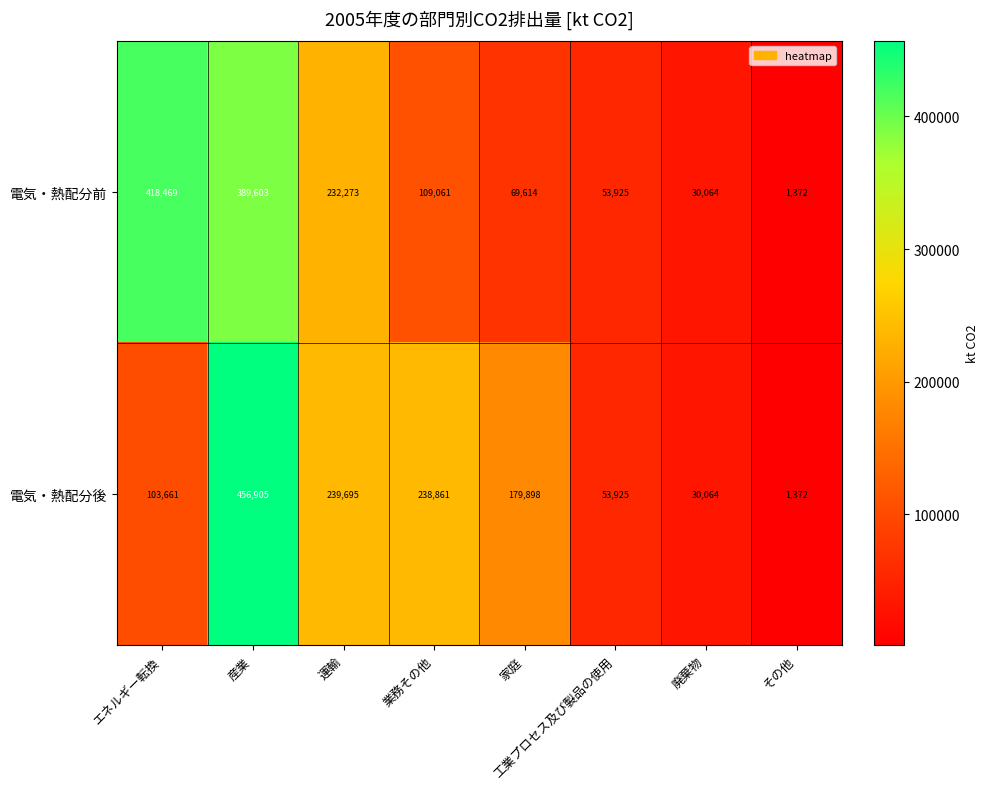

What is the maximum value shown in the chart?

456905